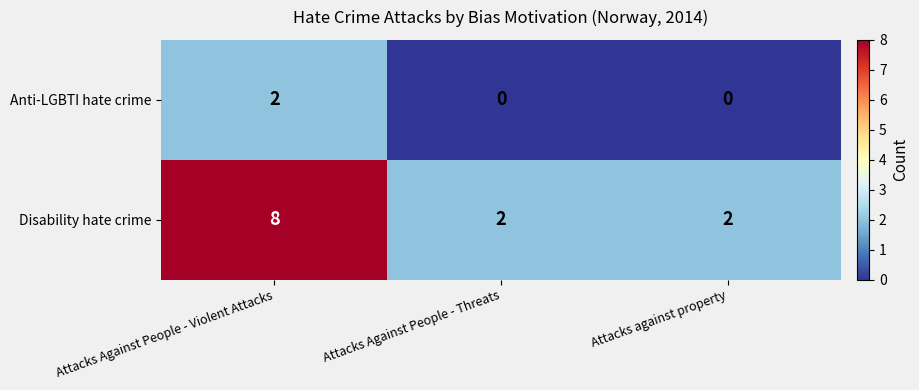

What is the difference between the maximum and second lowest values in the Disability hate crime series?

6